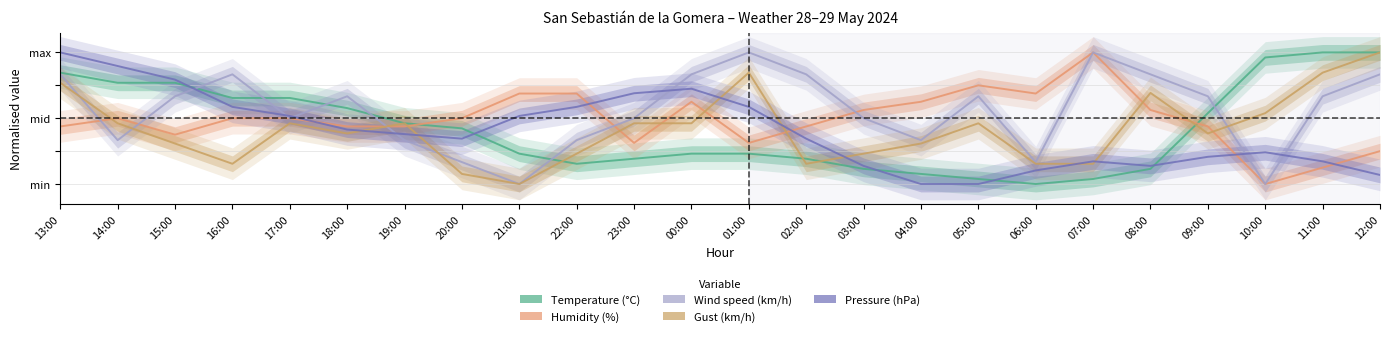

The Humidity (%) series shows 0.8 at 05:00. True or false?

True